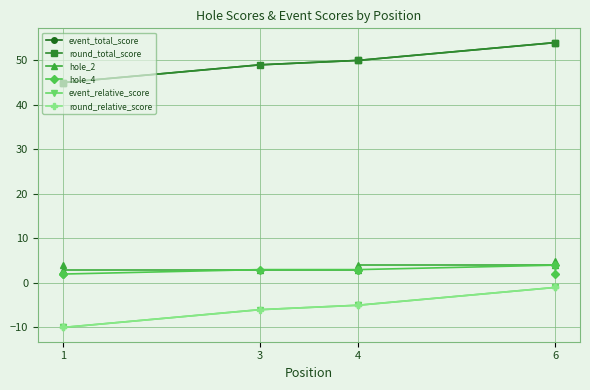

What are all the series names shown in the legend?

event_total_score, round_total_score, hole_2, hole_4, event_relative_score, round_relative_score